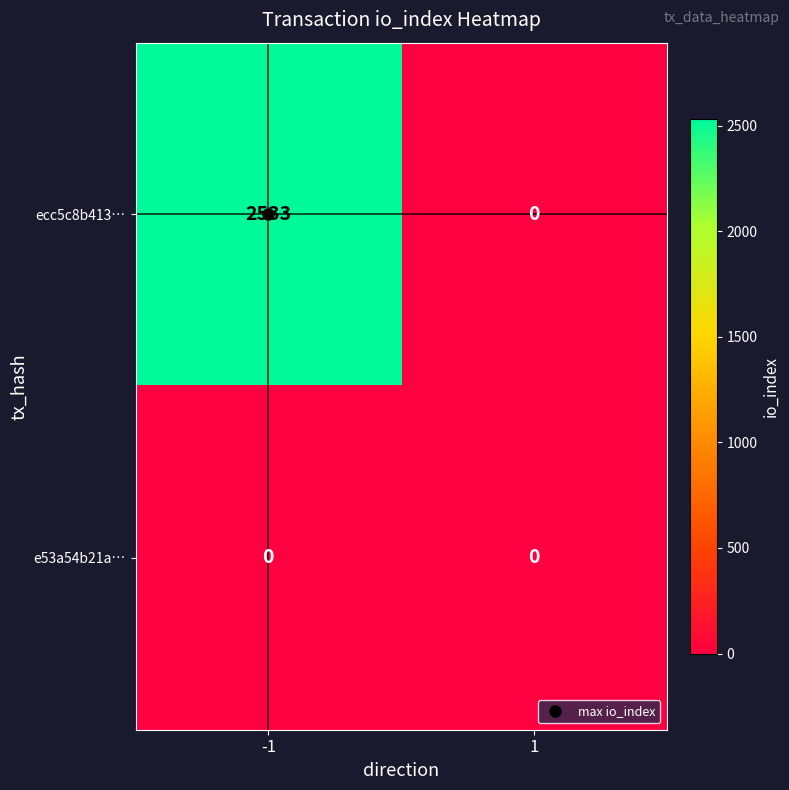

Which series changed the most between -1 and 1?

ecc5c8b413…